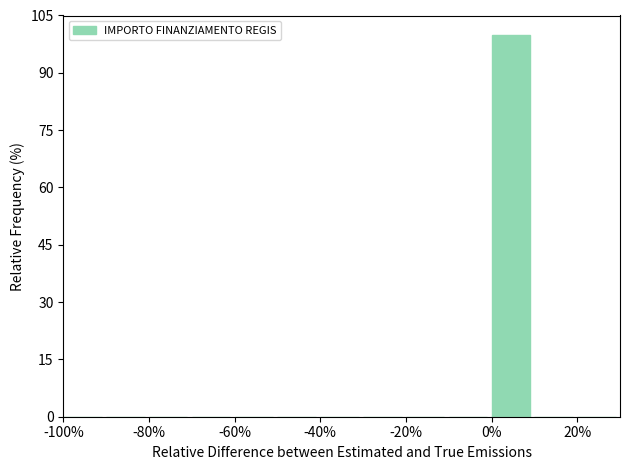

Reading left to right, transcribe this chart: for each bar, give the range it covers on the x-axis and its height. The values are not printed on the chart, so give them approximately, as read against the axis.

-100 to -90: 0
-90 to -80: 0
-80 to -70: 0
-70 to -60: 0
-60 to -50: 0
-50 to -40: 0
-40 to -30: 0
-30 to -20: 0
-20 to -10: 0
-10 to 0: 0
0 to 10: 100
10 to 20: 0
20 to 30: 0